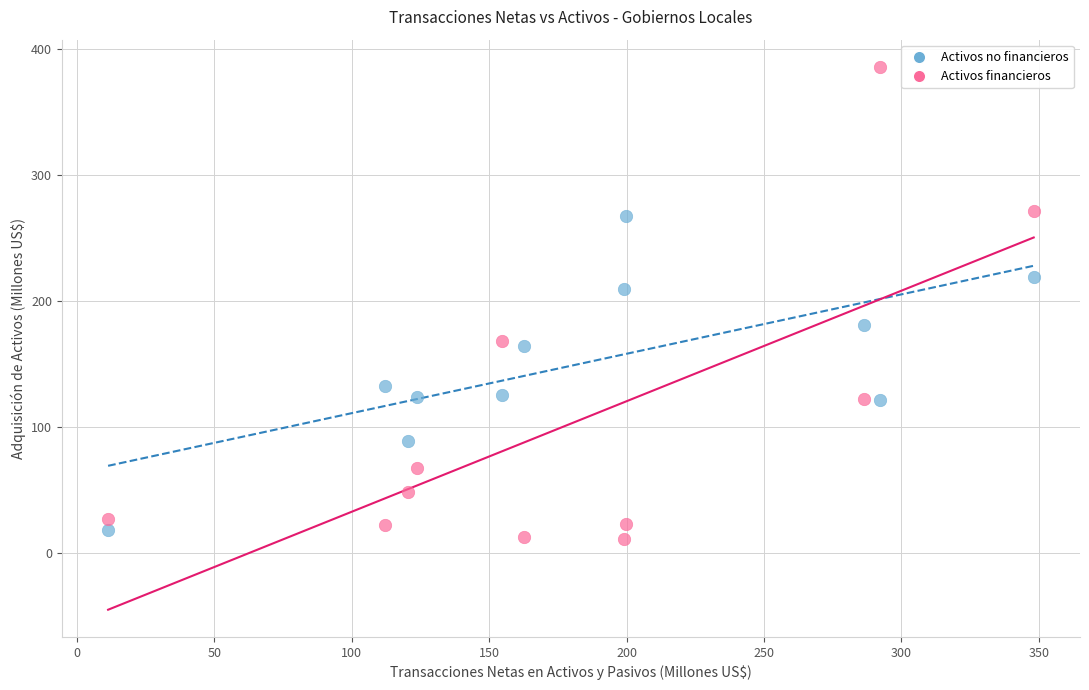

Across all data points, what is the range of X values (max minus min)?

336.9